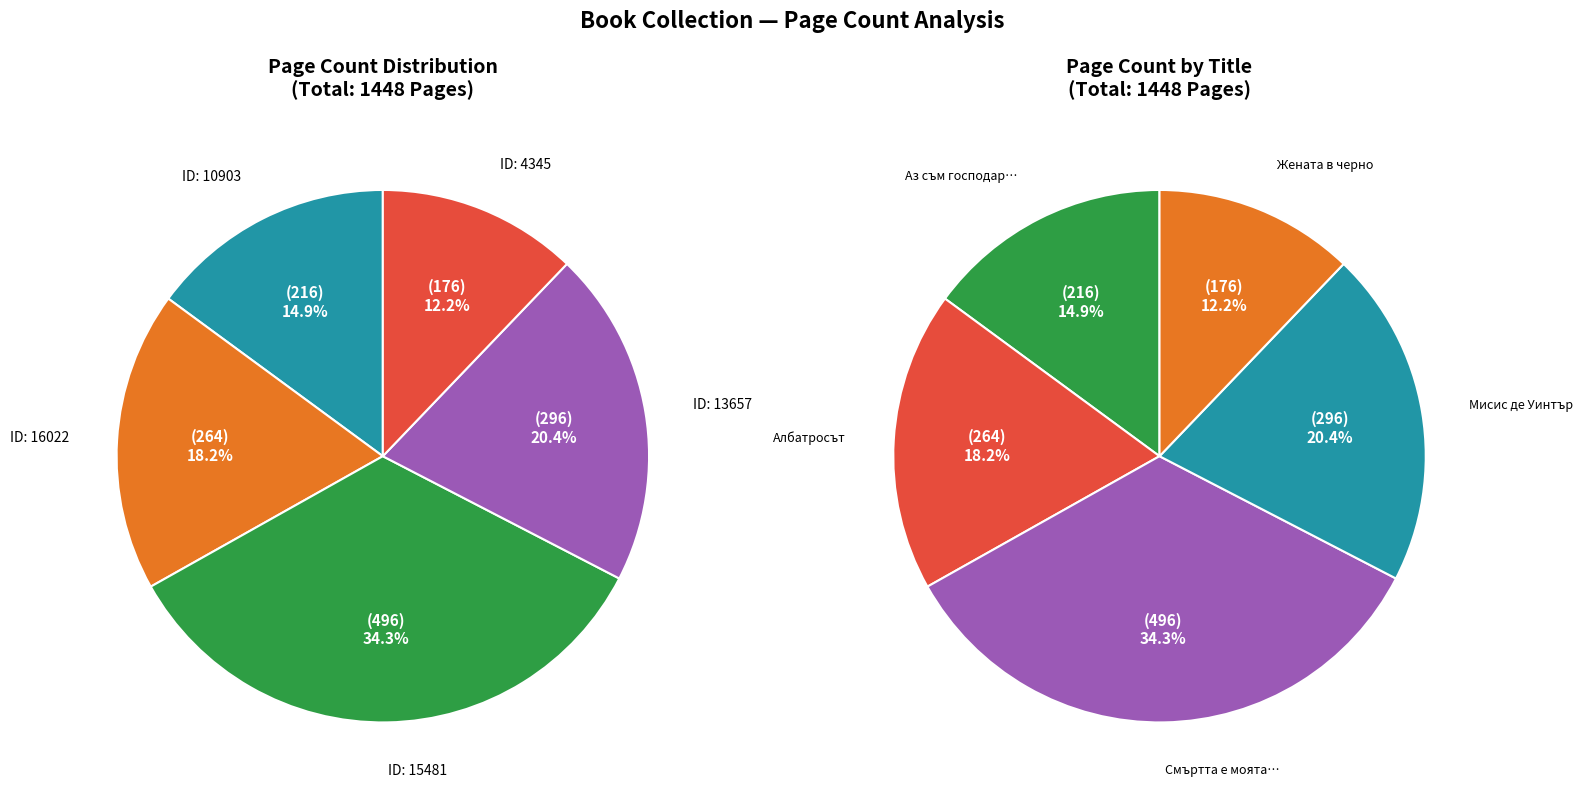

Which slice is the largest?

15481